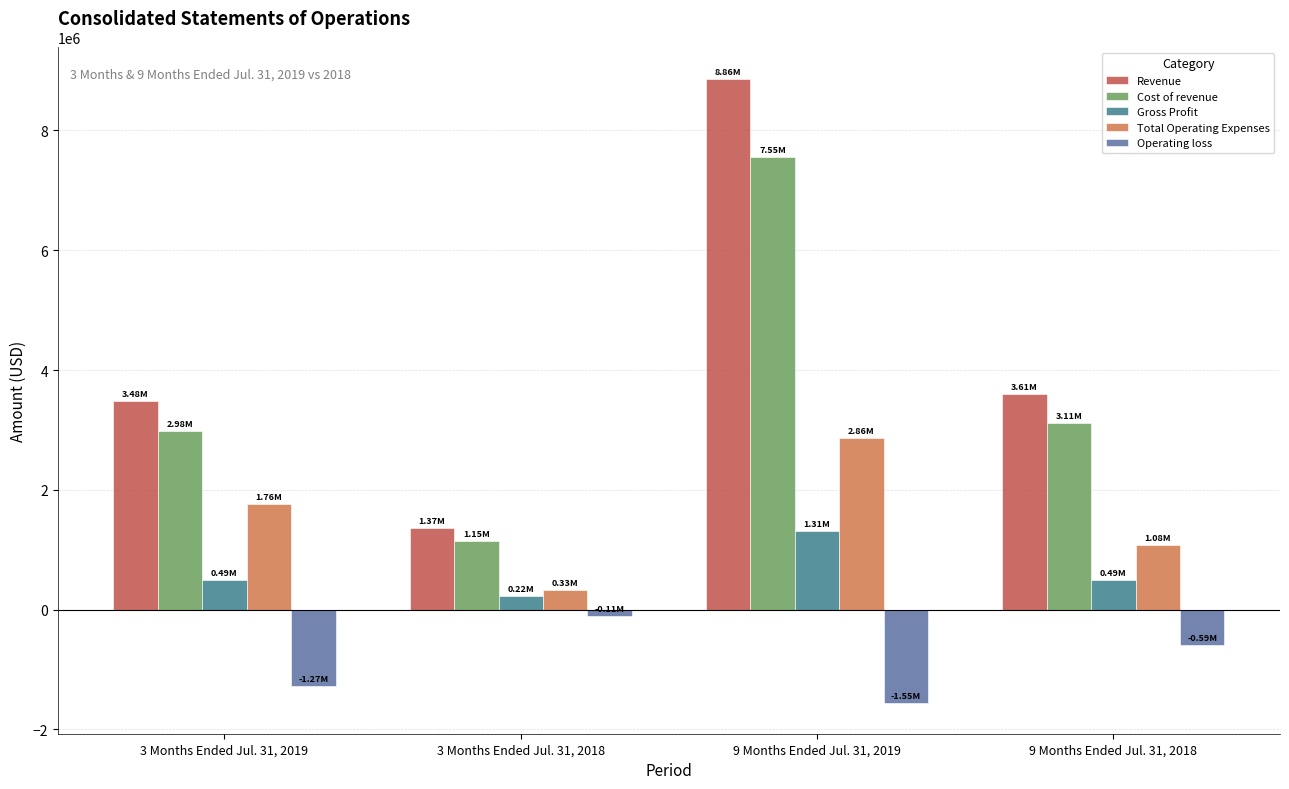

Rank the categories by Total Operating Expenses value from lowest to highest.

3 Months Ended Jul. 31, 2018, 9 Months Ended Jul. 31, 2018, 3 Months Ended Jul. 31, 2019, 9 Months Ended Jul. 31, 2019